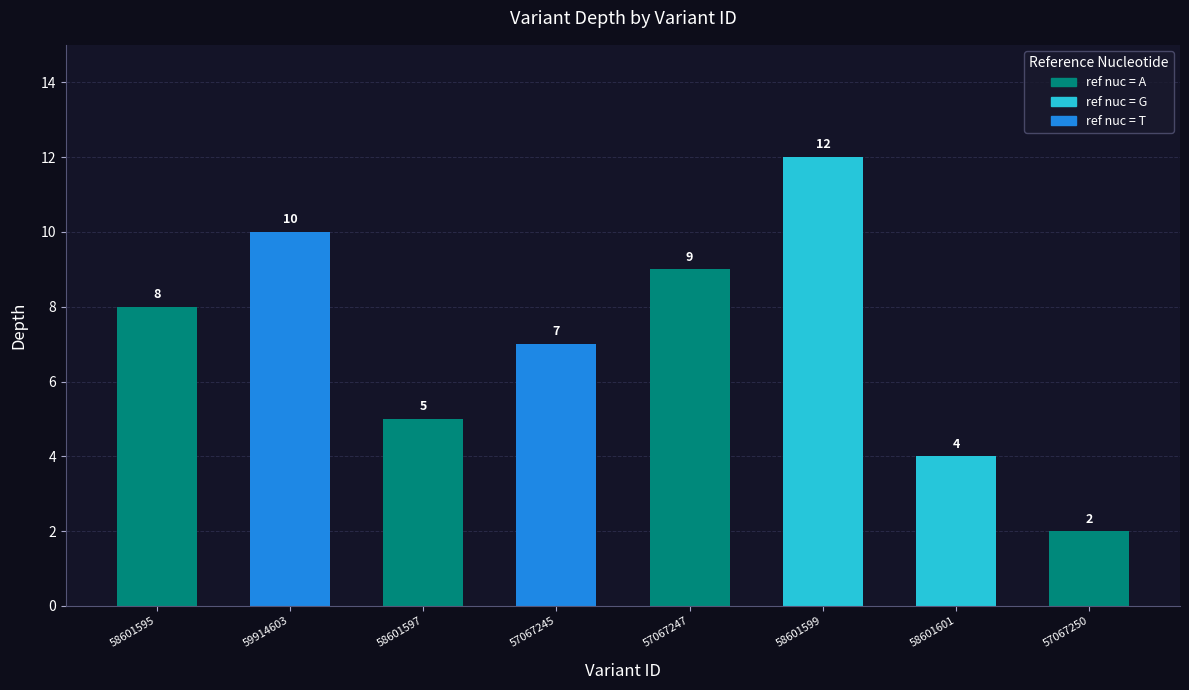

What is the ratio of the value at 58601595 to the value at 58601597?

1.6